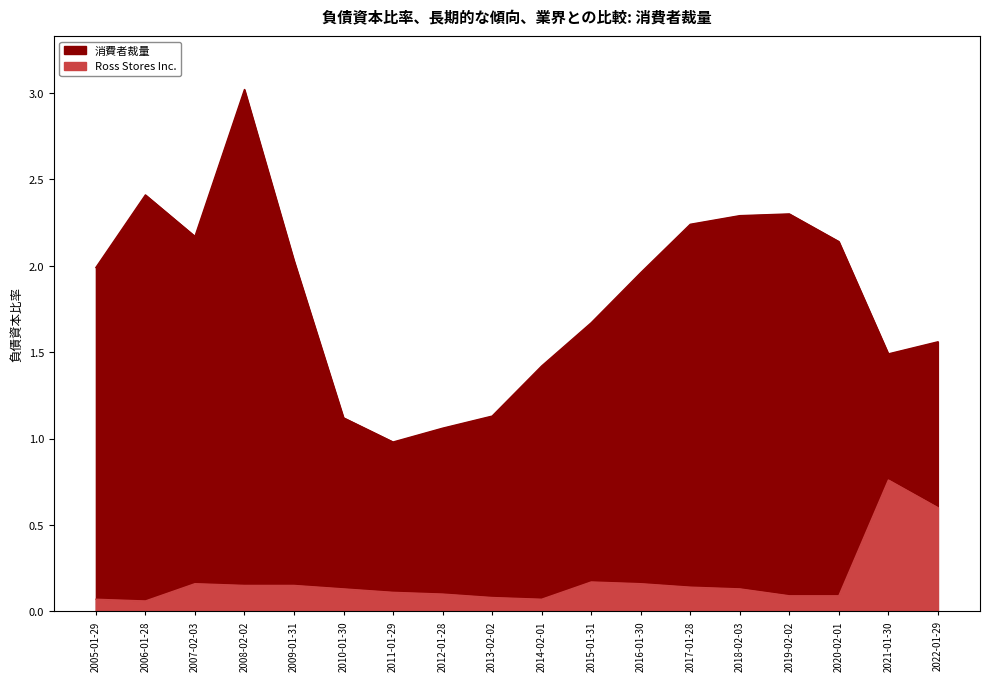

What is the average value of the Ross Stores Inc. series?

0.2